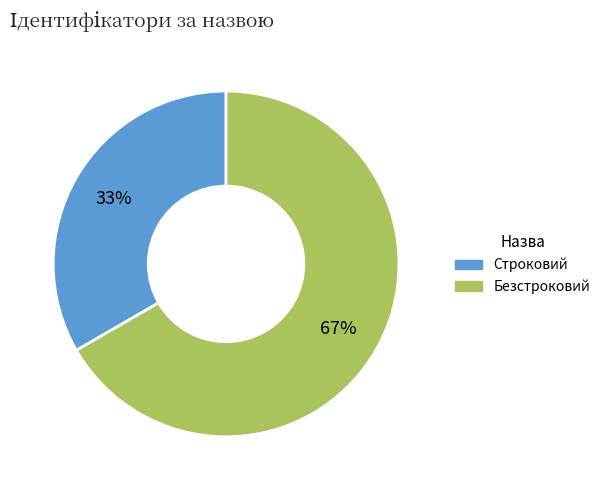

Which has a higher value, Строковий or Безстроковий?

Безстроковий